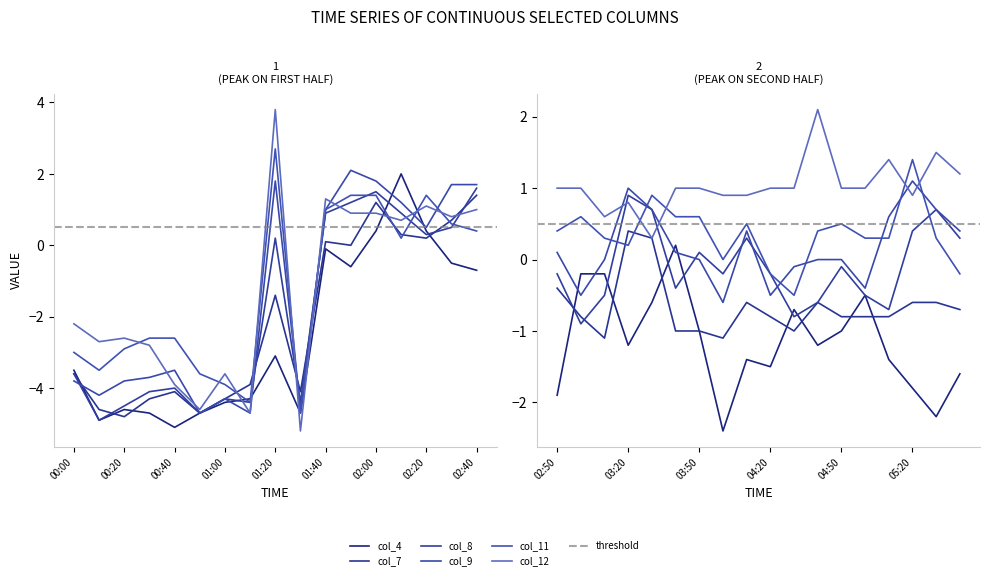

How many lines are shown in the chart?

6